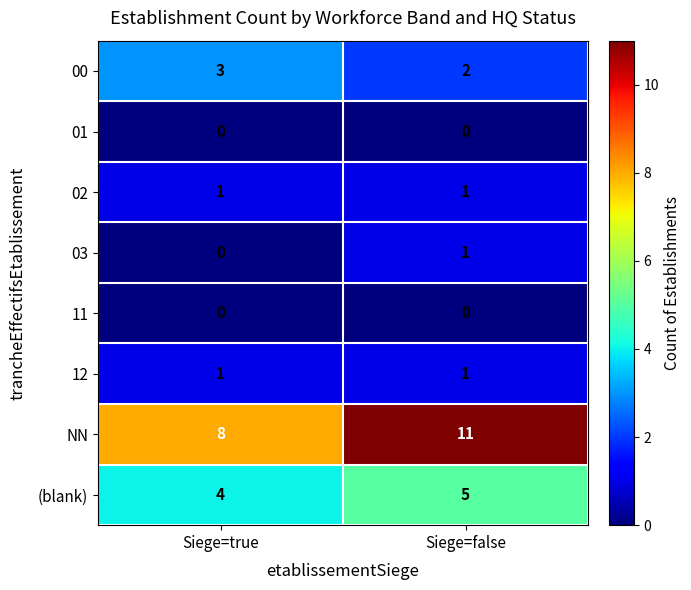

Which label corresponds to the largest value in the chart?

Siege=false